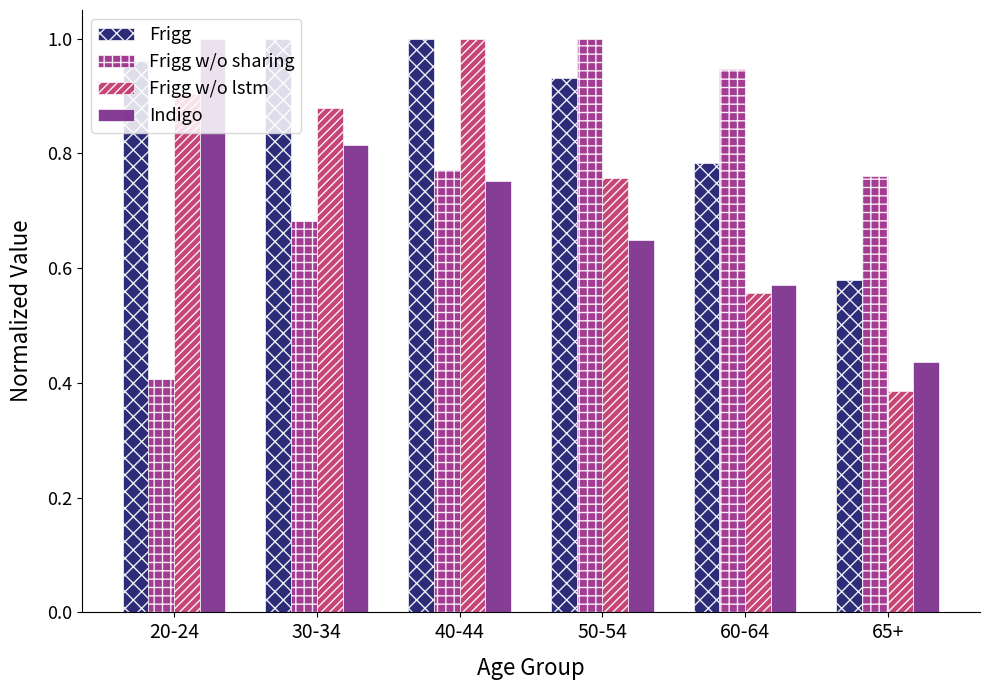

What is the value of the Frigg w/o sharing bar at the 1st from the left?

0.4